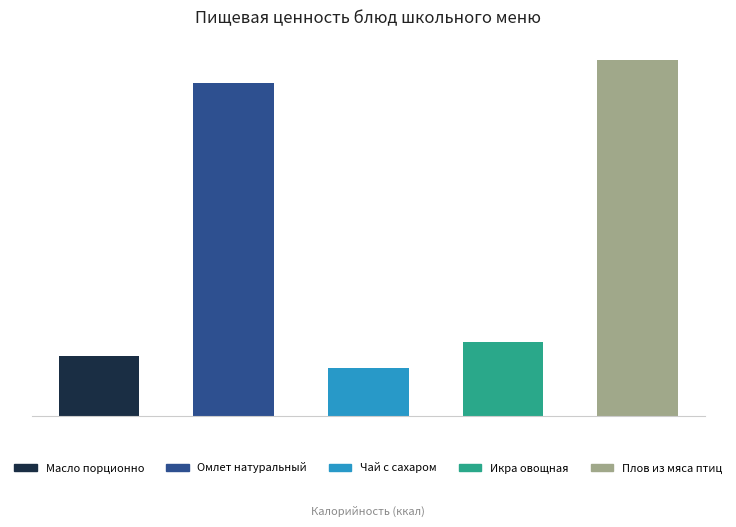

What is the smallest value displayed?

0.1